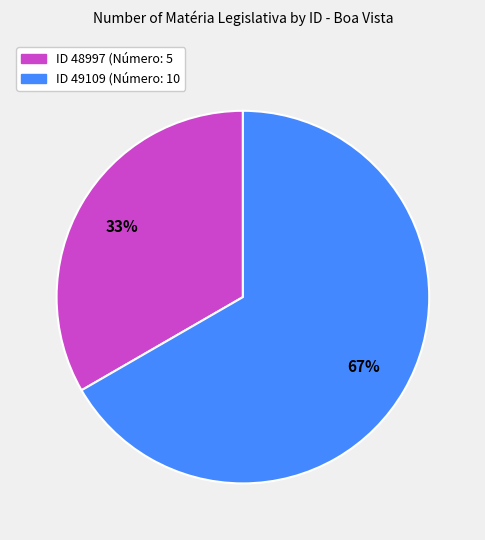

To the nearest percent, what is the average slice percentage?

50%